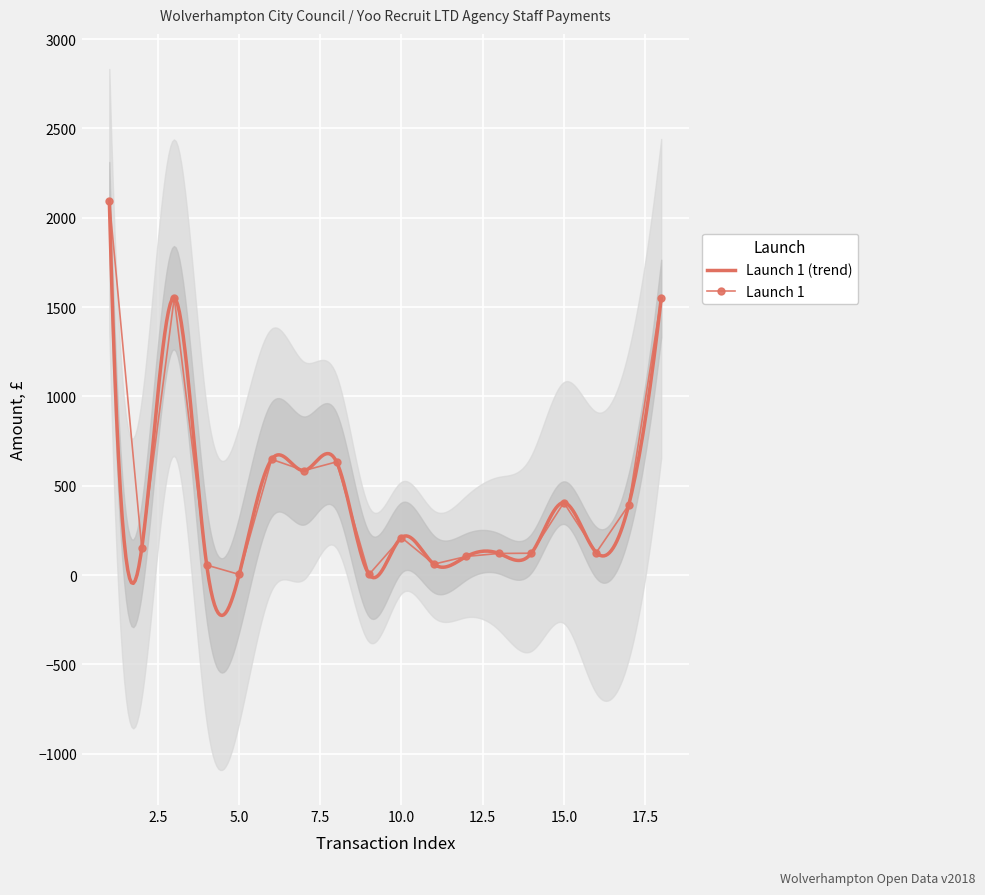

What is the lowest value of the Launch 1 (trend) series?

-225.9